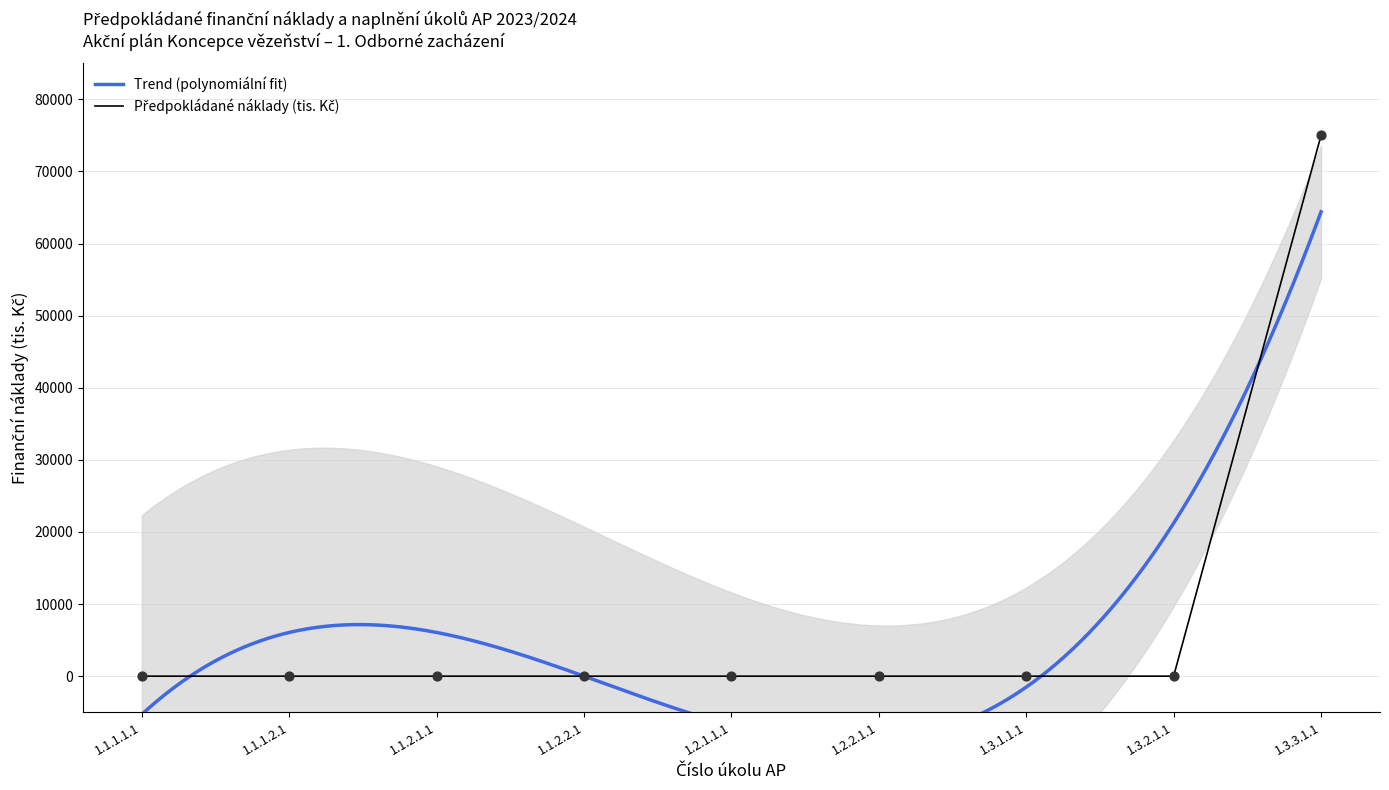

Between 1.3.2.1.1 and 1.3.1.1.1, which is larger?

1.3.2.1.1